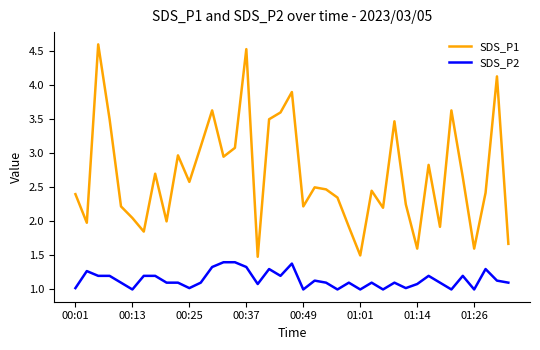

Rank the series by their average value, from lowest to highest.

SDS_P2, SDS_P1